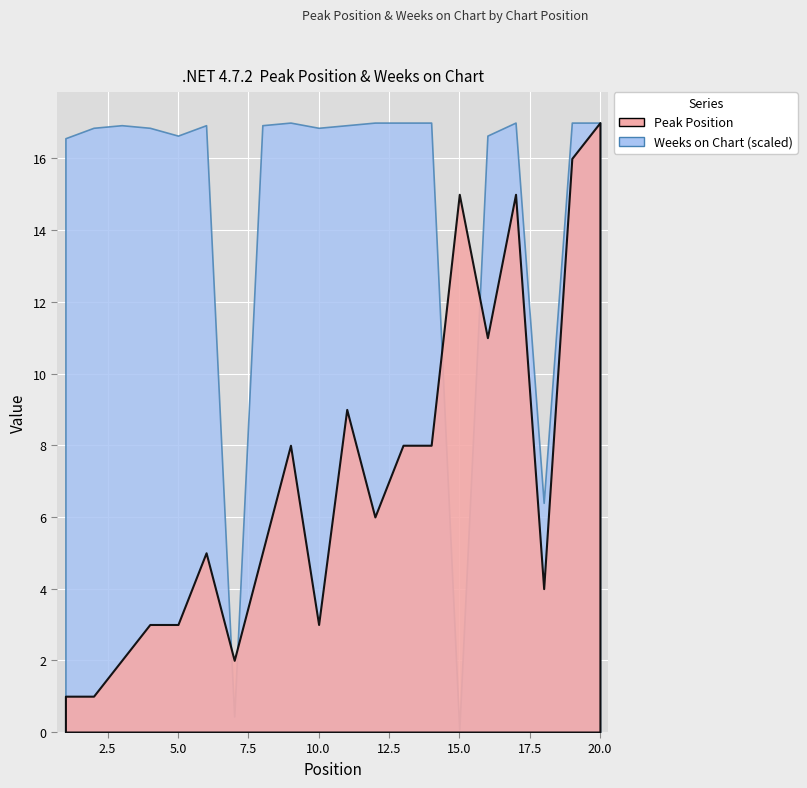

The value of Weeks on Chart at 8 is 233. True or false?

True